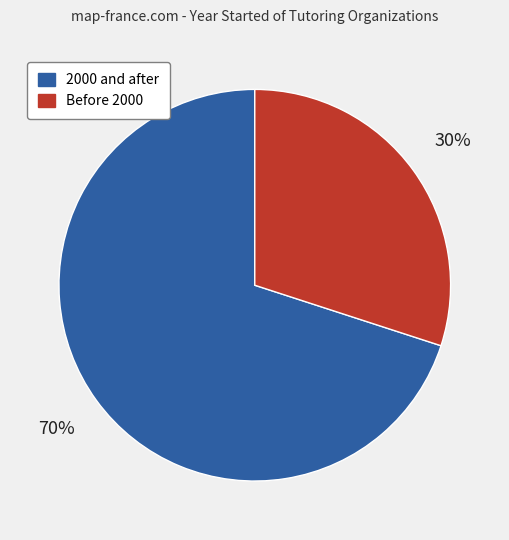

Is there any slice that represents more than half of the pie?

Yes